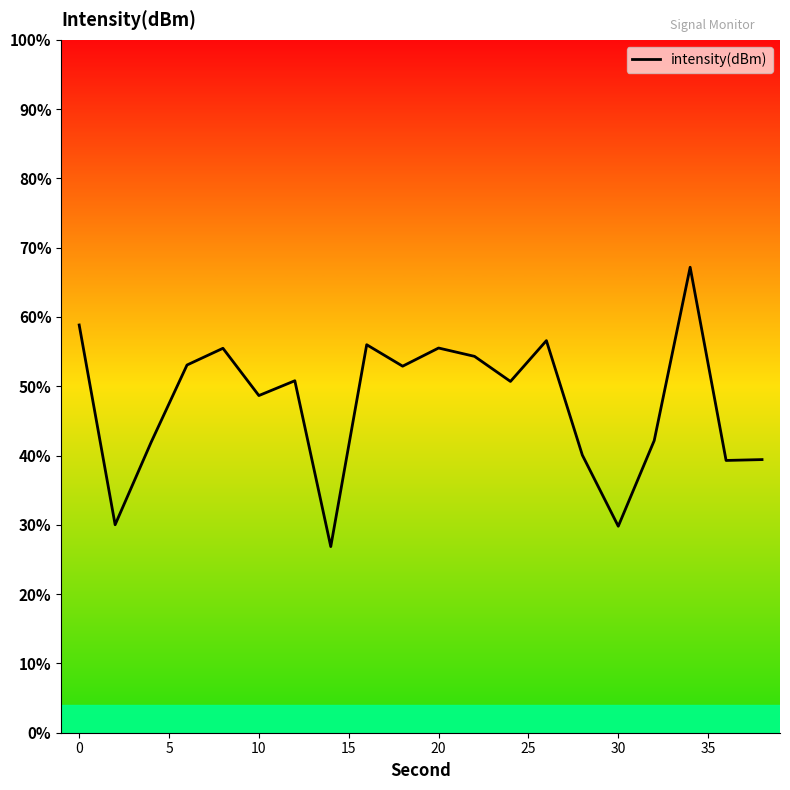

Is this an area chart (filled region under the line)?

No